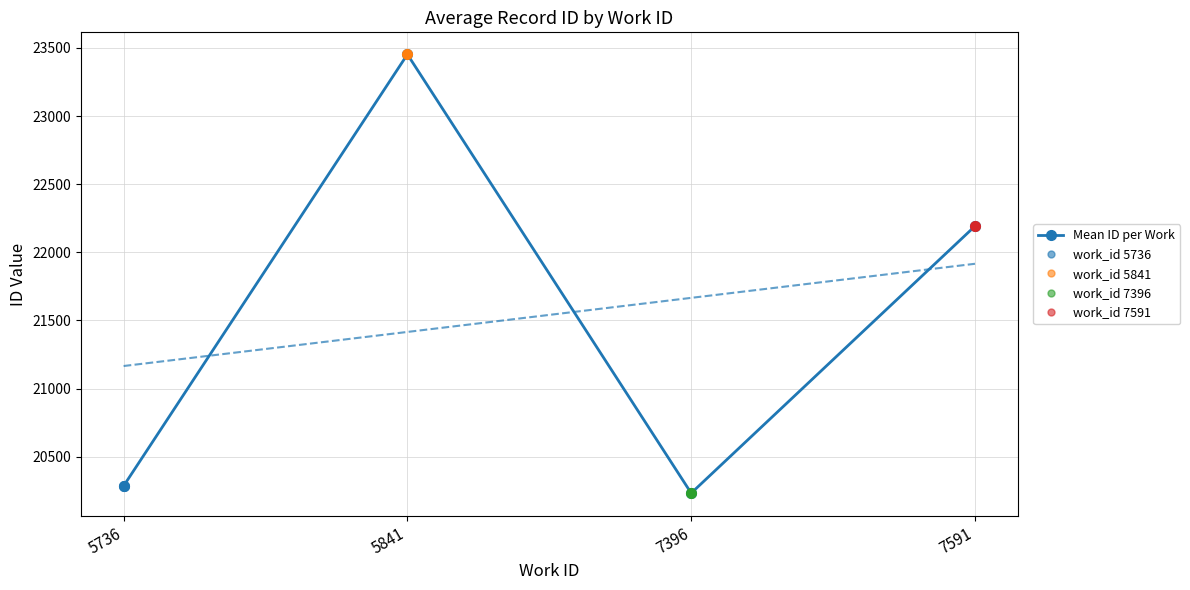

Is it true that Mean ID per Work equals 20232.0 at 7396?

True